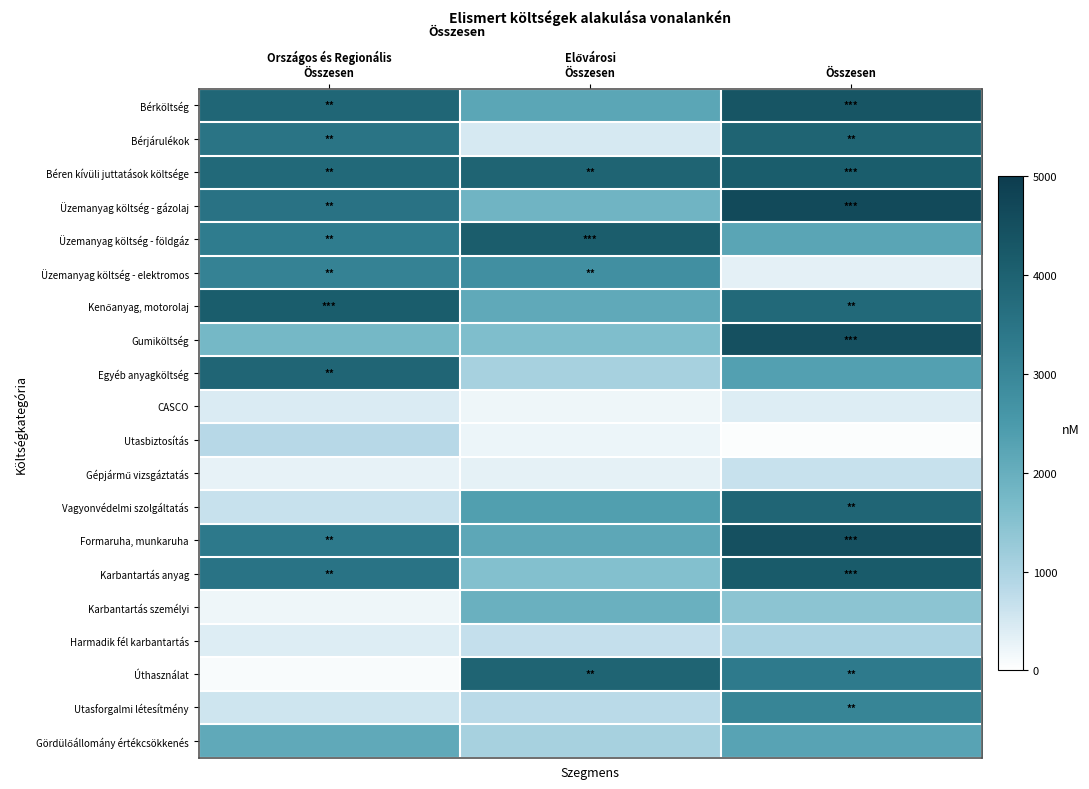

What is the spread (max minus min) of values at Elővárosi
Összesen?

3899.2